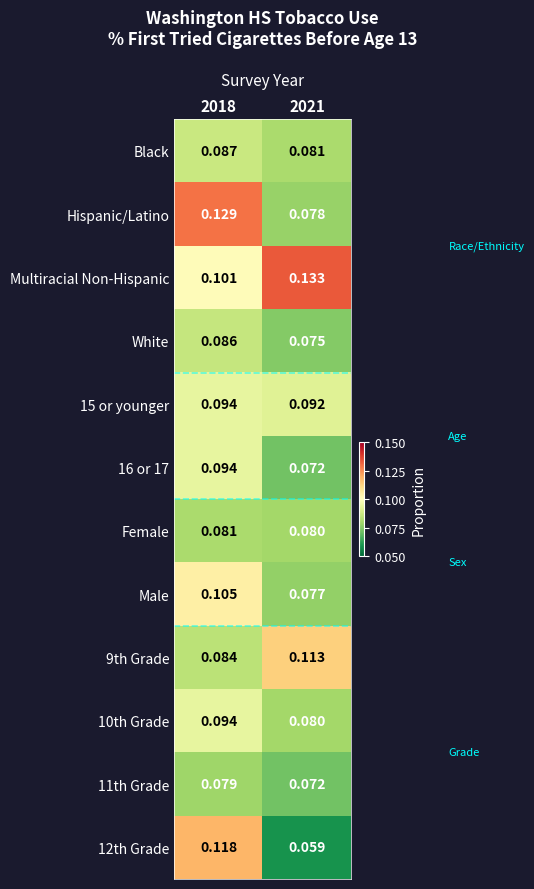

Is the value of White at 2018 greater than the value of Hispanic/Latino at 2018?

No